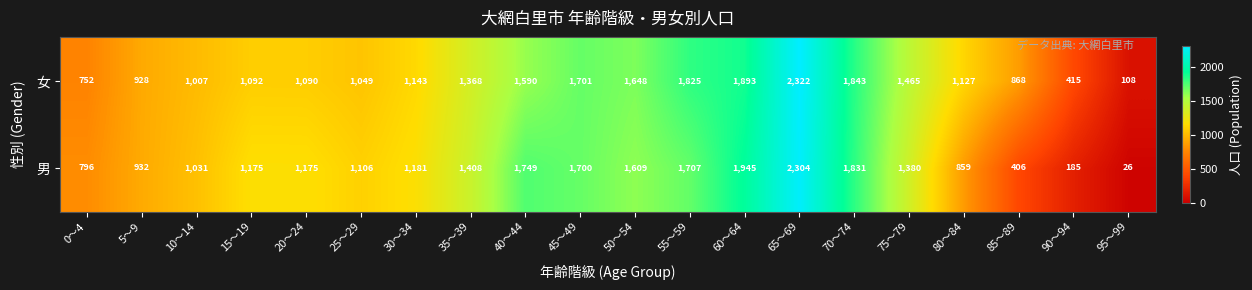

Between 55～59 and 80～84, which series saw the biggest shift?

男